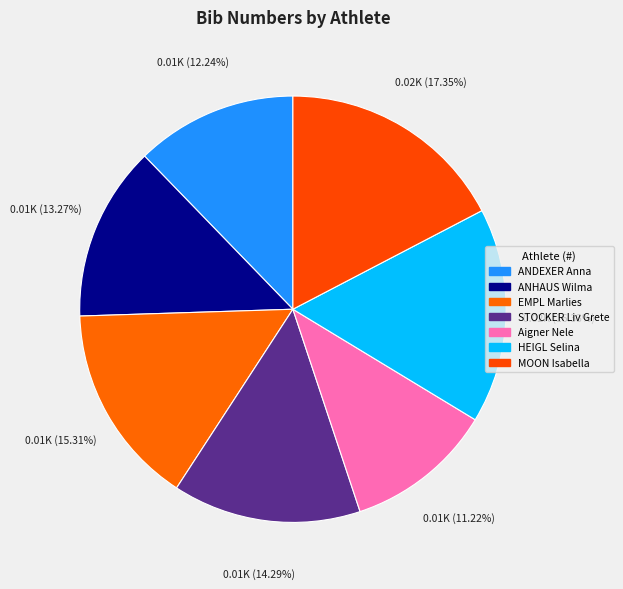

To the nearest percent, what percentage of the pie is ANHAUS Wilma?

13%